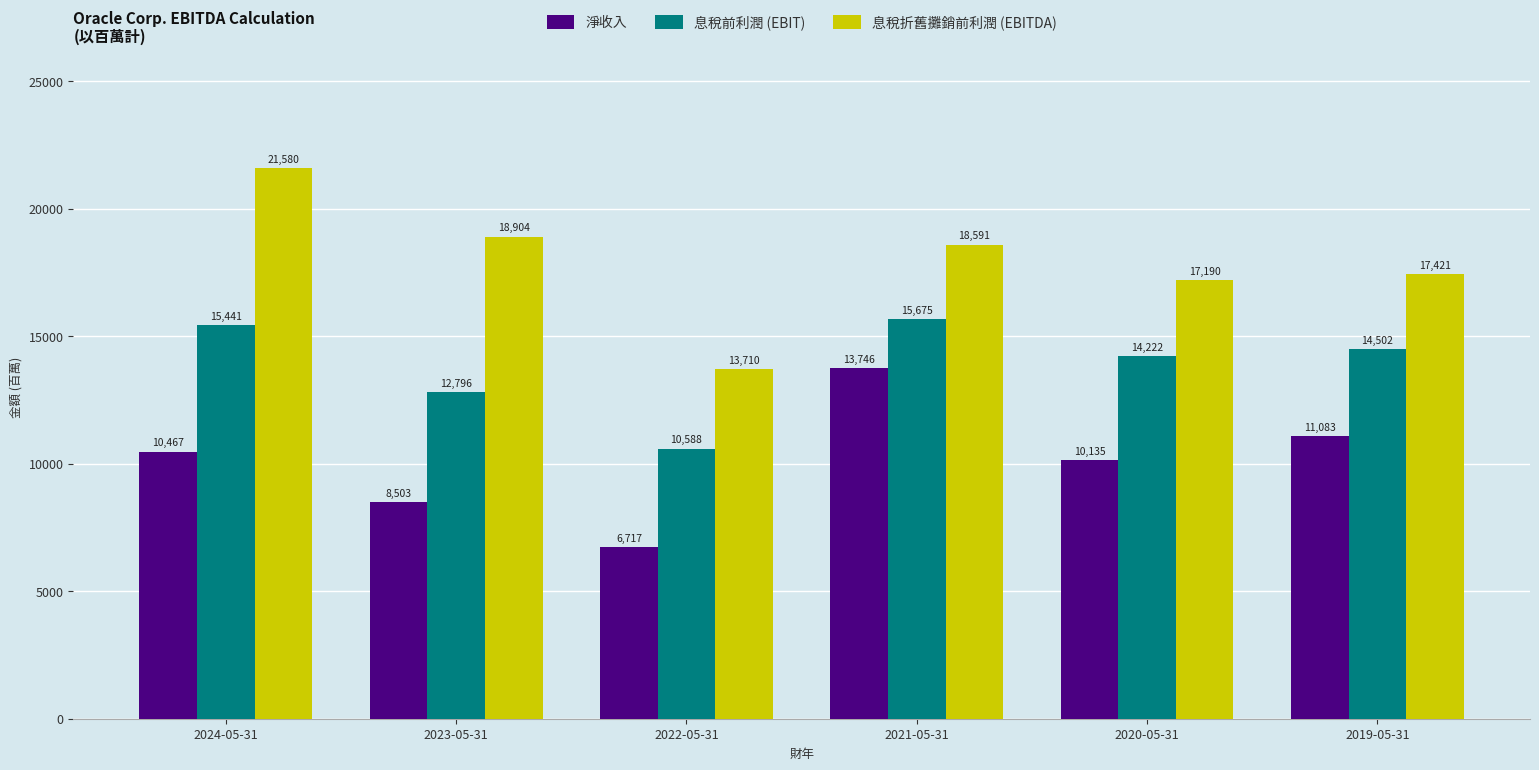

What is the total value across all series at 2019-05-31?

43006